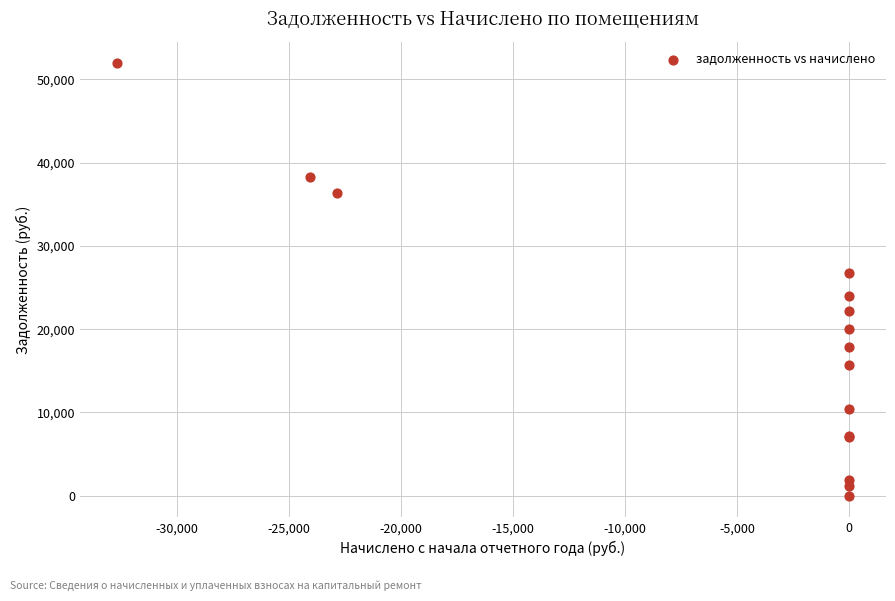

What Y value in the scatter plot is closest to 25951?

26735.8